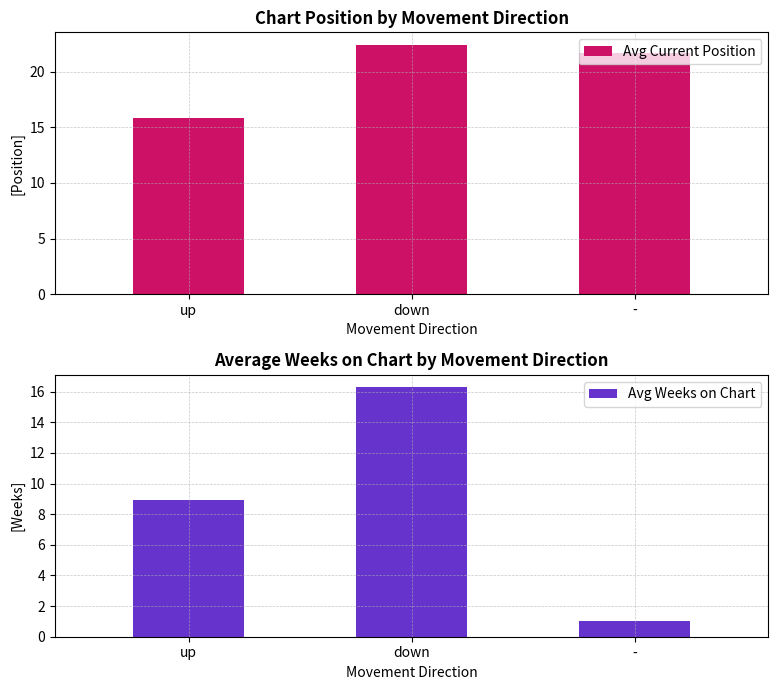

Are the bars horizontal?

No